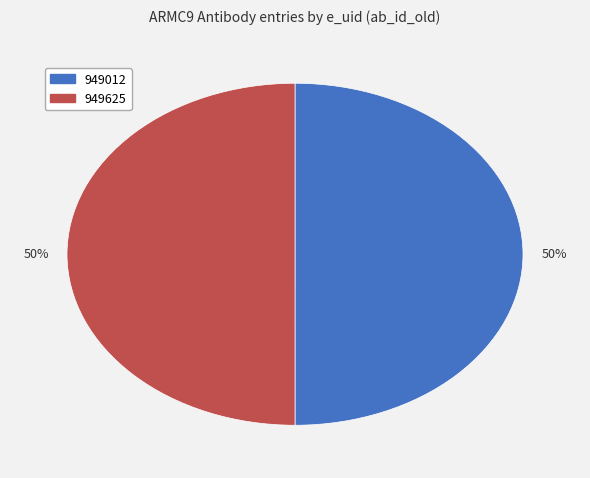

To the nearest percent, what is the average slice percentage?

50%